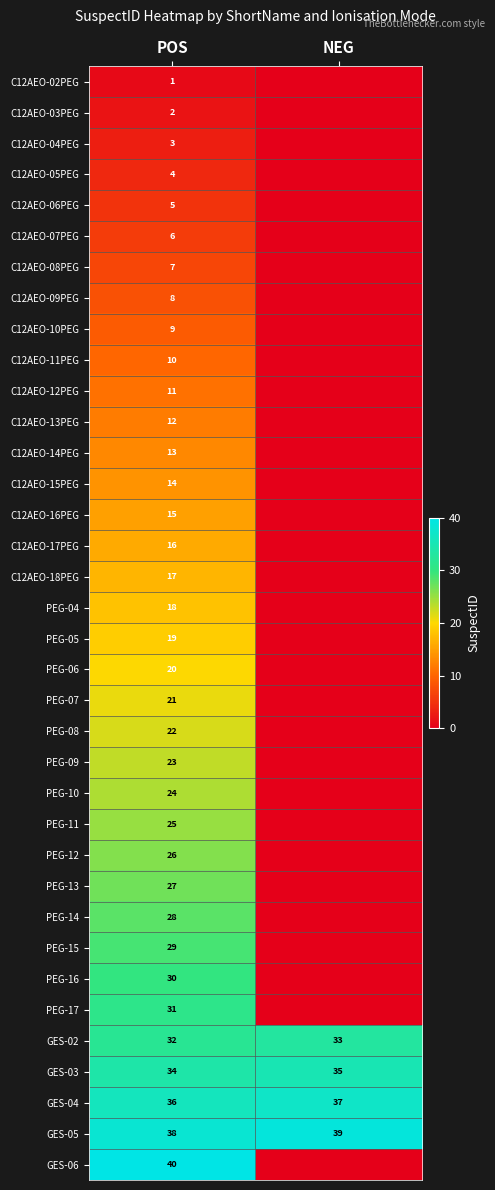

Which category has the highest value across all series?

POS